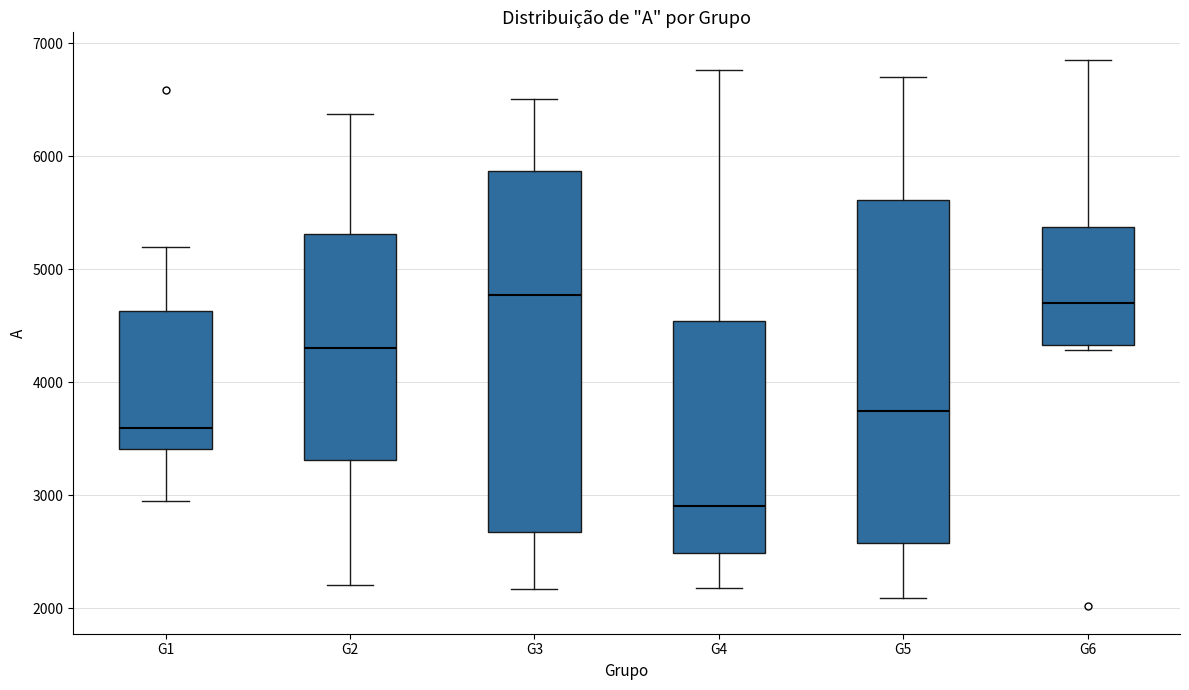

Comparing the boxes themselves (not the whiskers), which one is the tallest?

G3